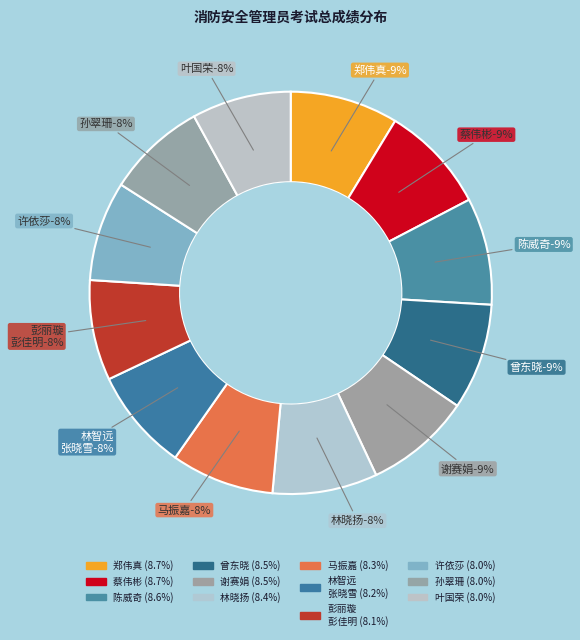

How many slices are in this pie chart?

12